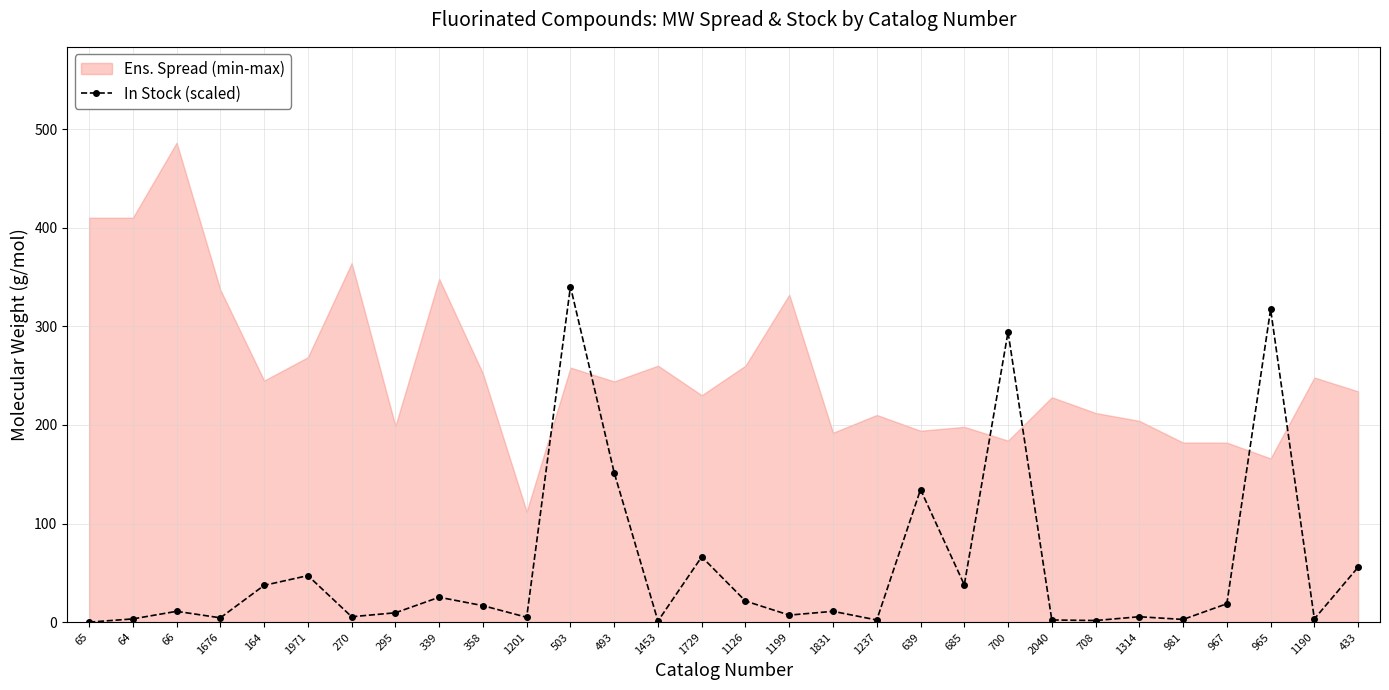

What is the change in value from 1676 to 965?

+312.9